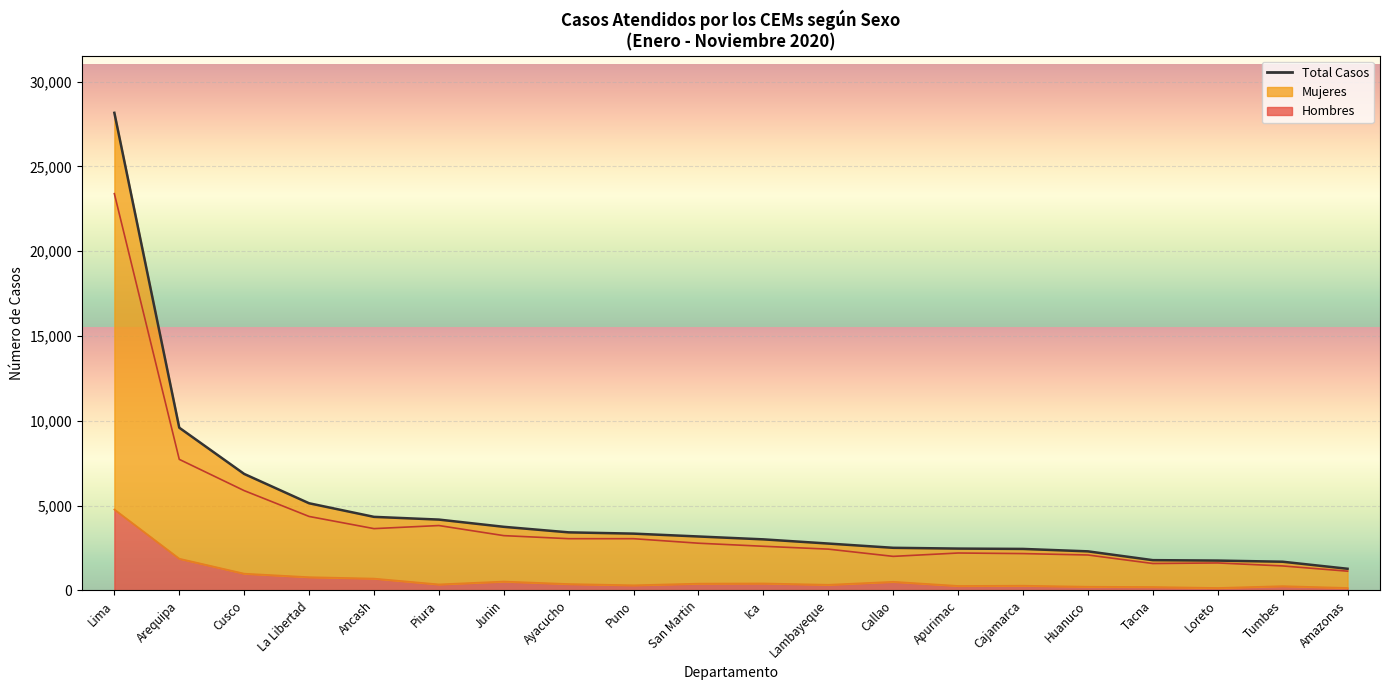

Where does the Hombres series first go above 373?

Lima